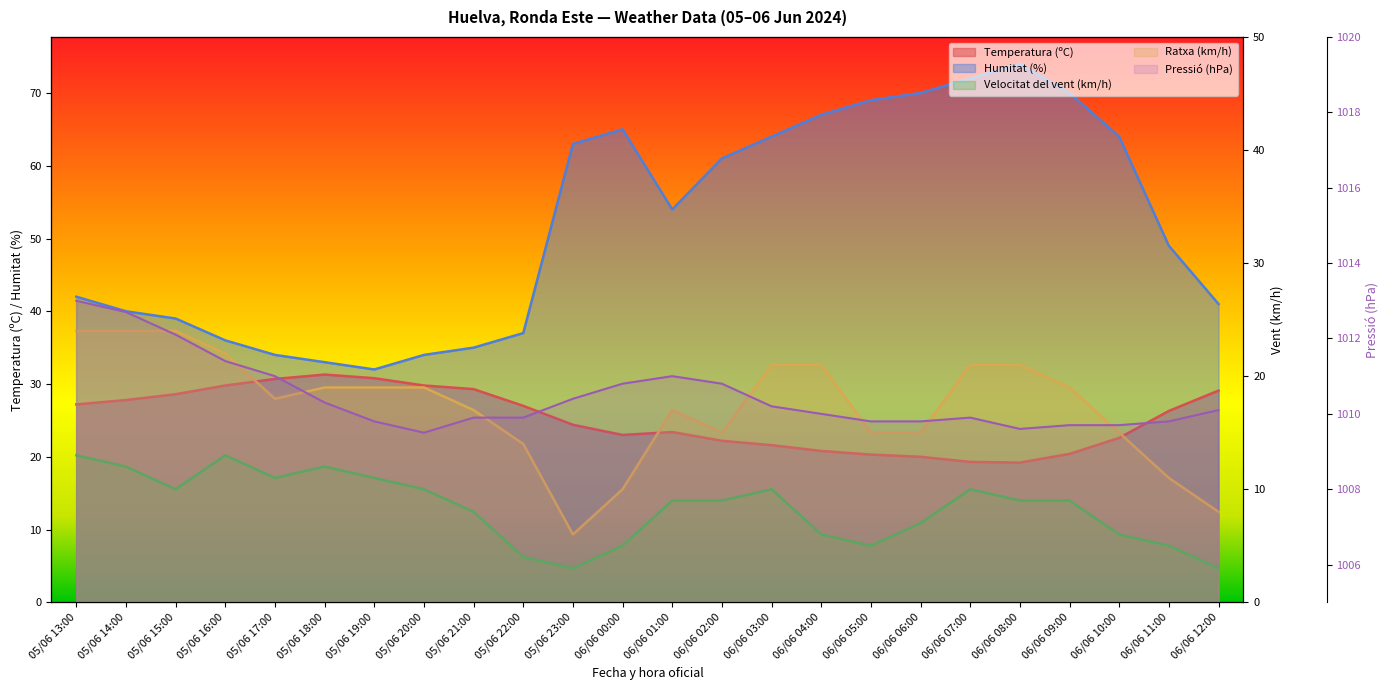

Between 05/06 16:00 and 05/06 21:00, which series saw the biggest shift?

Velocitat del vent (km/h)